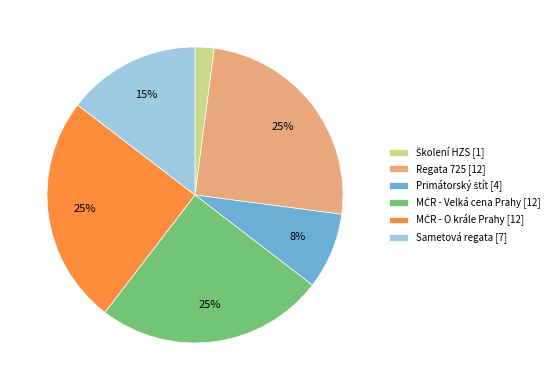

Is there any slice that represents more than half of the pie?

No